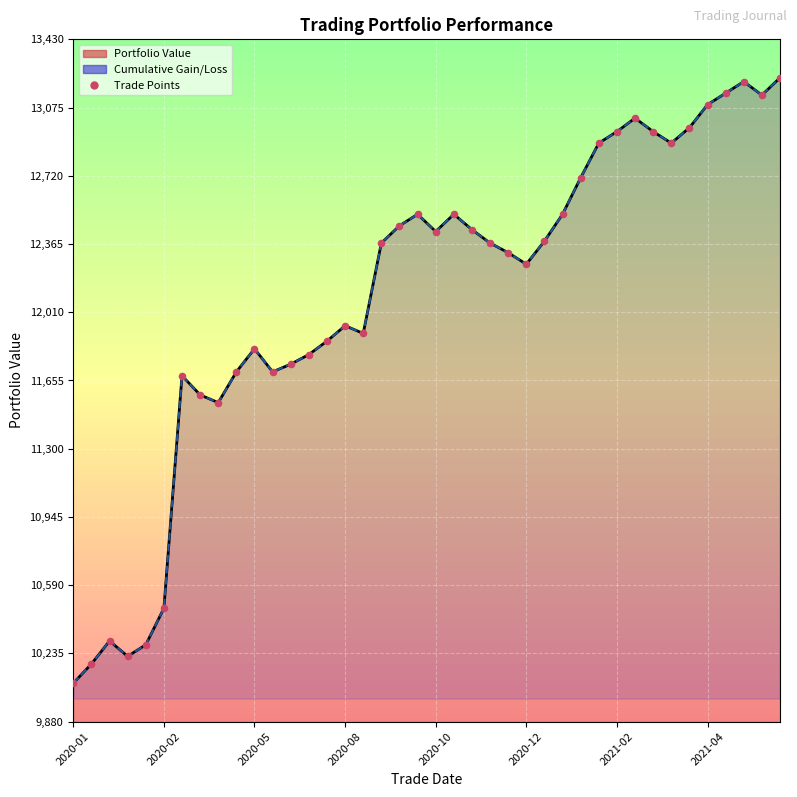

At which category is the sum across all series the highest?

39